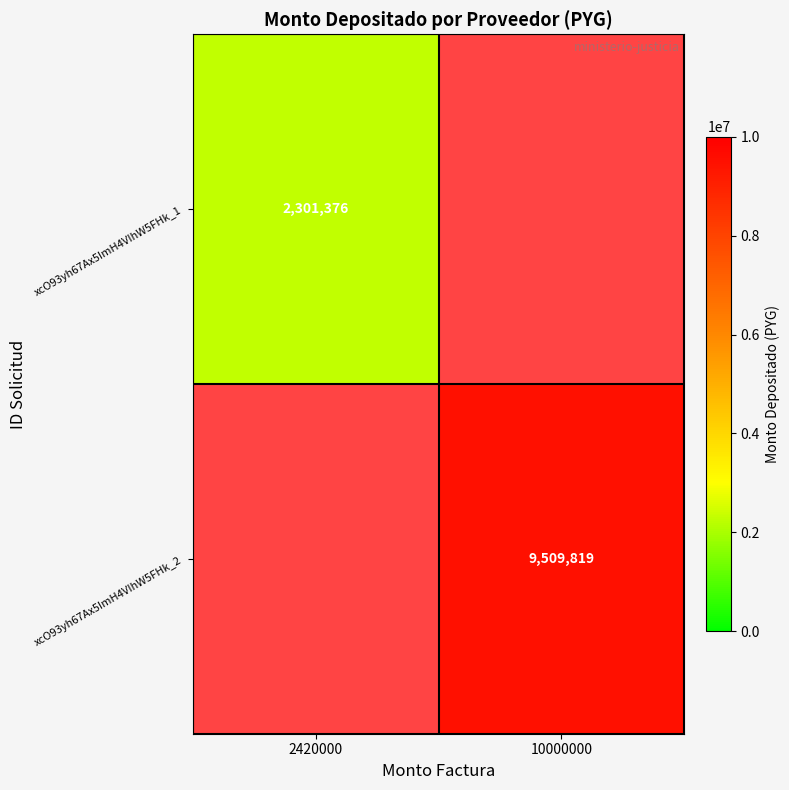

Is it true that xcO93yh67Ax5ImH4VIhW5FHk_1 equals 2301376 at 2420000?

True